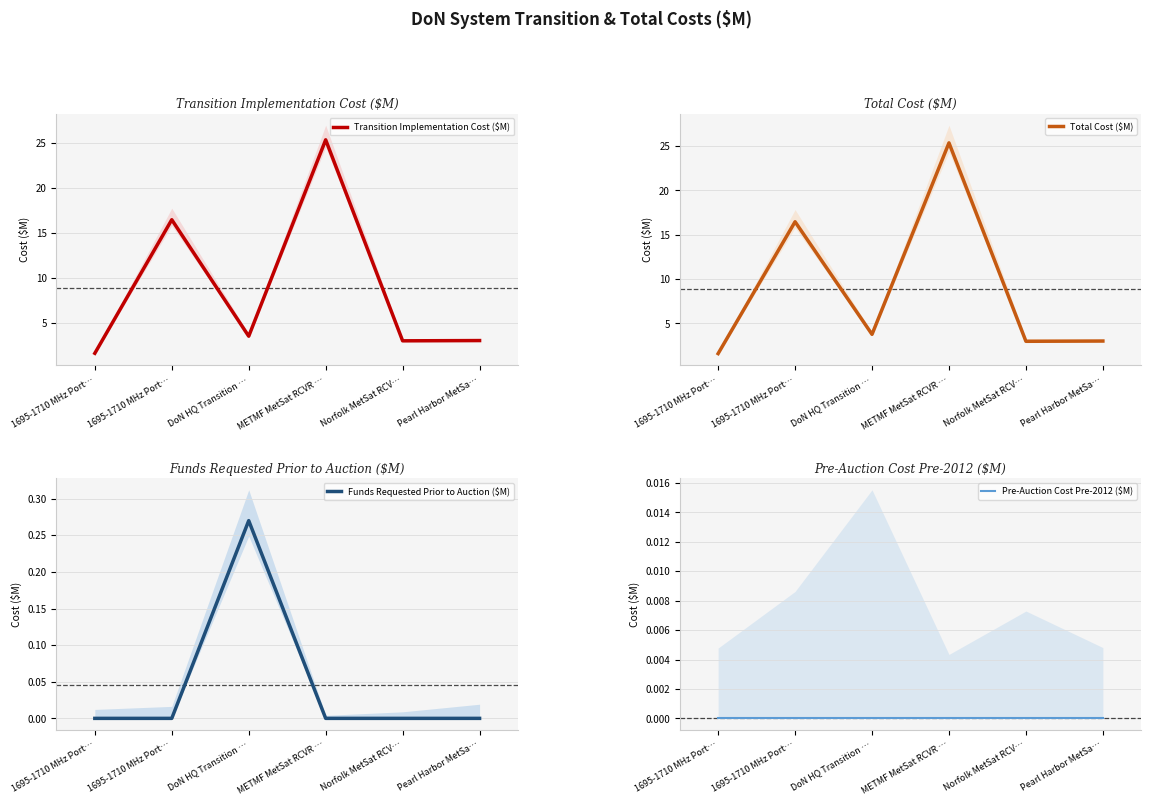

True or false: Funds Requested Prior to Auction ($M) and Total Cost ($M) intersect in this chart.

False